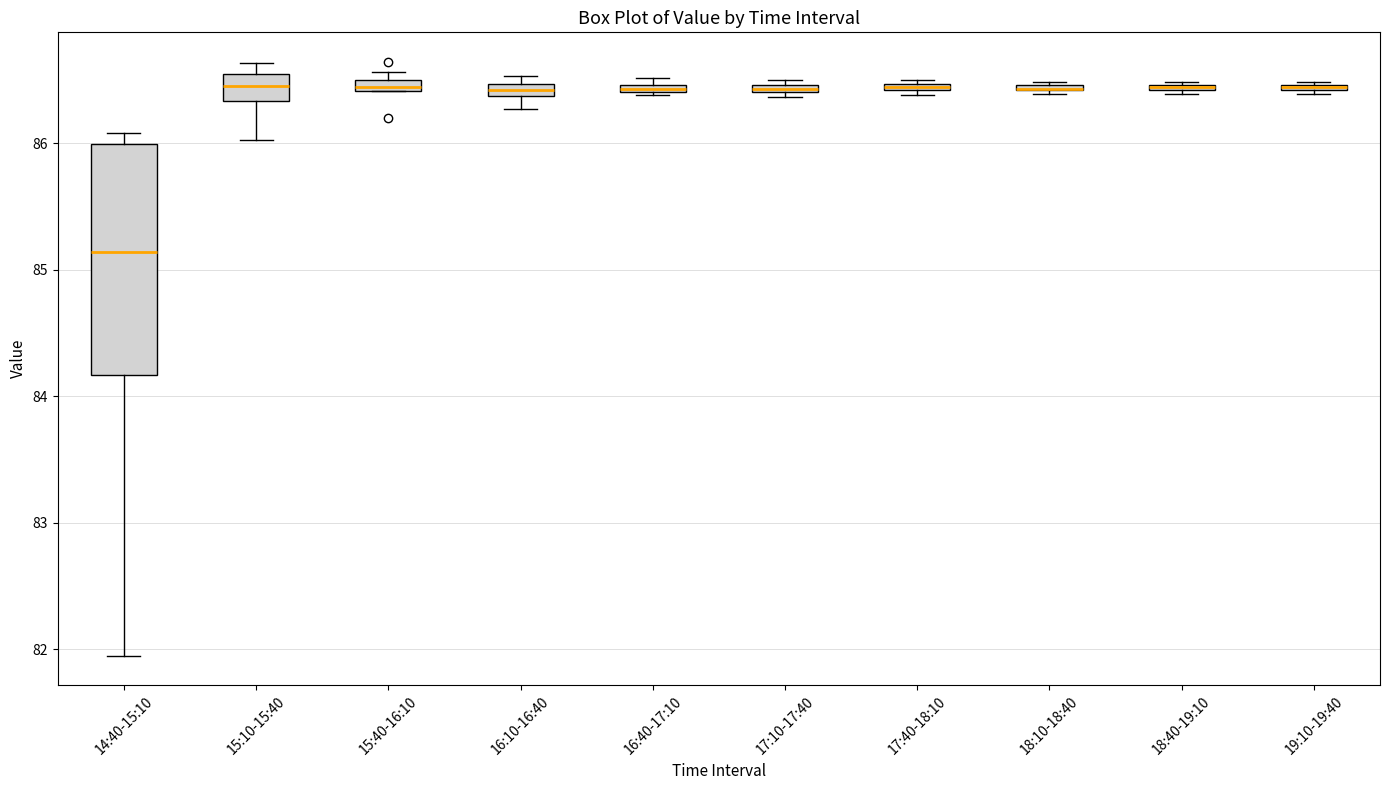

Which box is the tallest, from its lower edge to its upper edge?

14:40-15:10